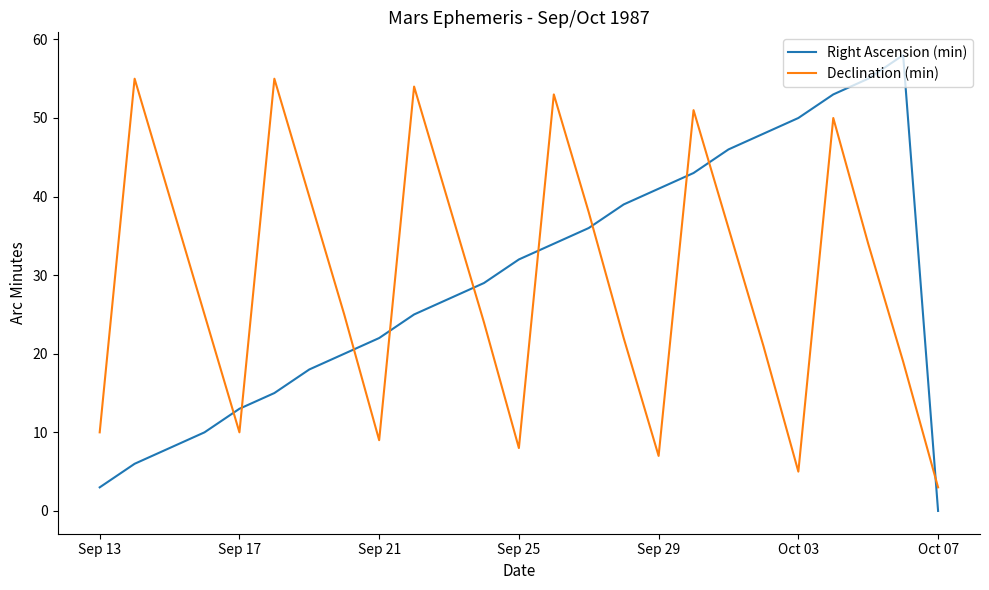

Reading left to right, extract all data points from this chart.

Right Ascension (min): 3	6	8	10	13	15	18	20	22	25	27	29	32	34	36	39	41	43	46	48	50	53	55	58	0
Declination (min): 10	55	40	25	10	55	40	25	9	54	39	24	8	53	38	22	7	51	36	21	5	50	34	19	3